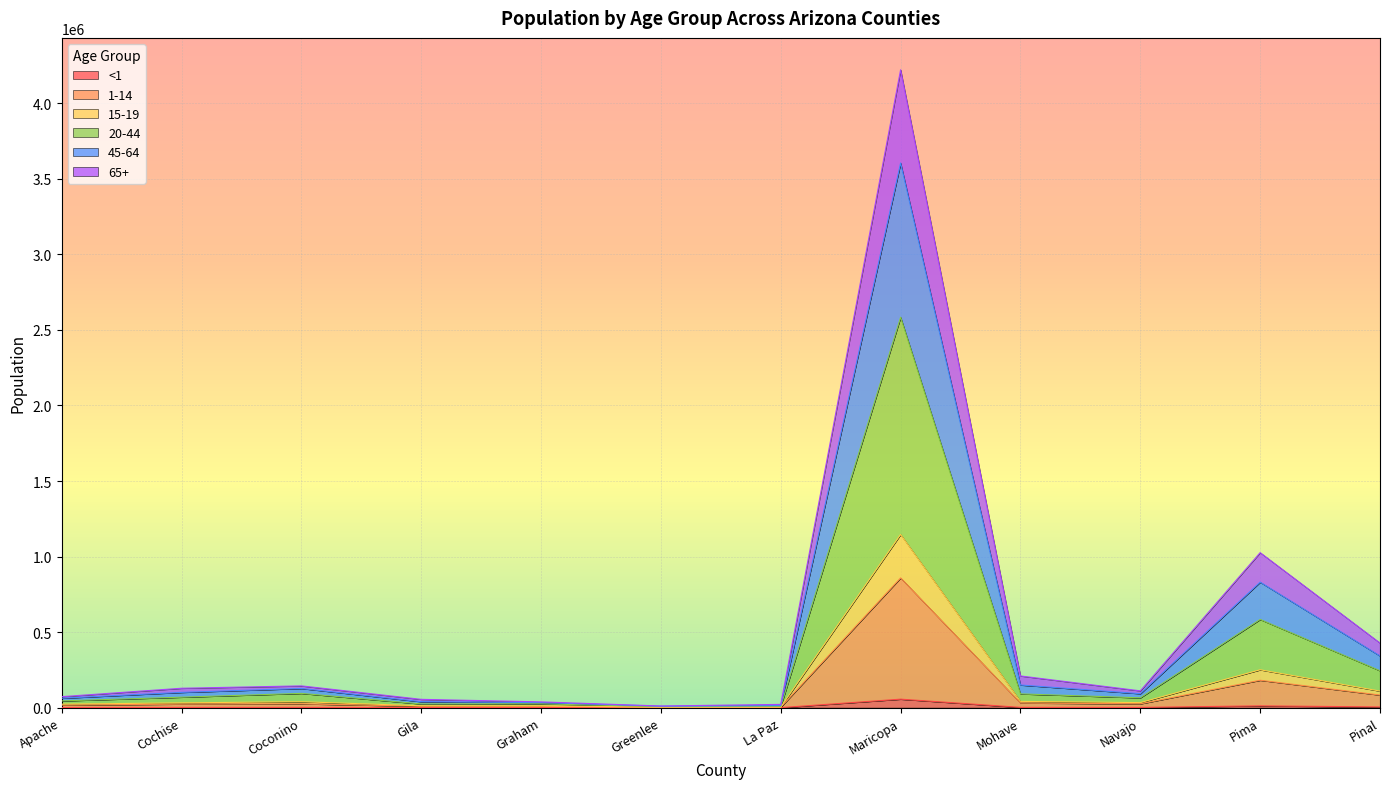

Which label corresponds to the smallest value in the chart?

Greenlee